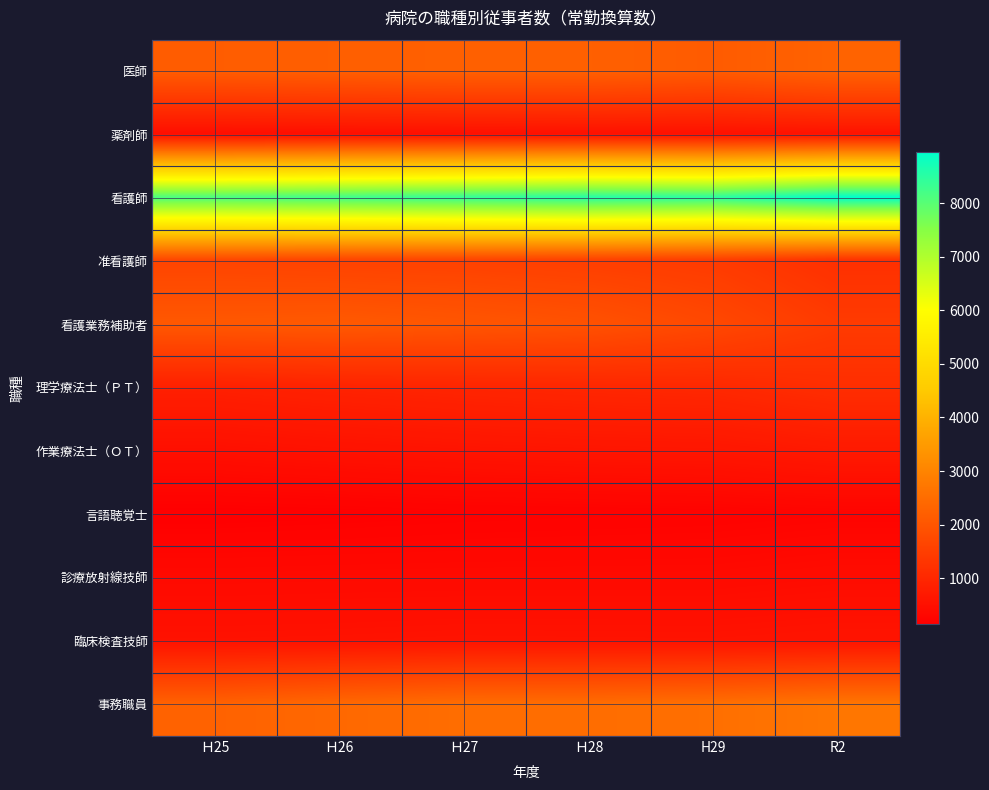

Between Ｈ25 and Ｈ26, which is larger?

Ｈ26